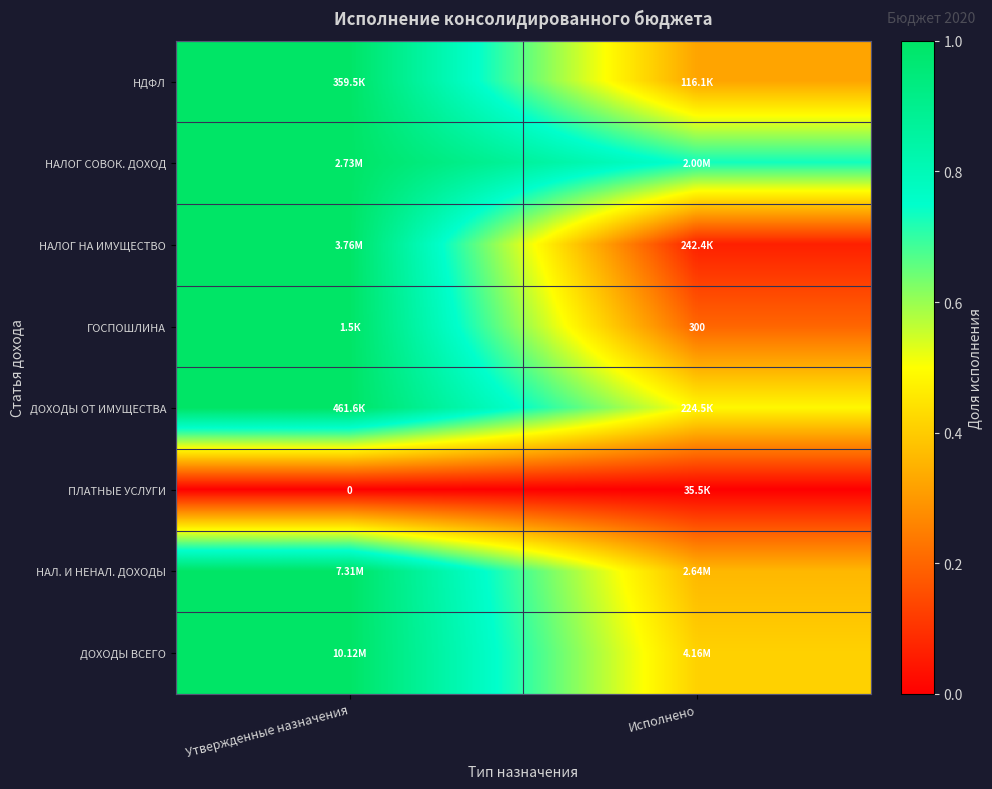

Is the value of НАЛ. И НЕНАЛ. ДОХОДЫ at Утвержденные назначения greater than the value of ПЛАТНЫЕ УСЛУГИ at Утвержденные назначения?

Yes